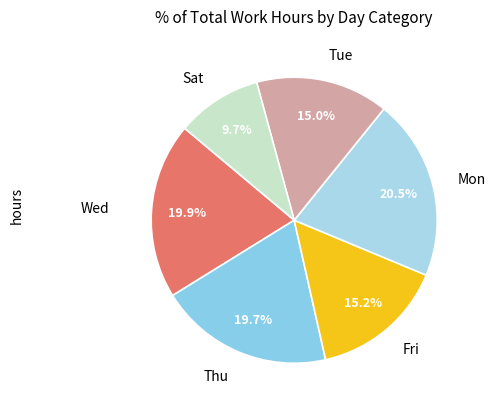

How many segments does this pie chart have?

6